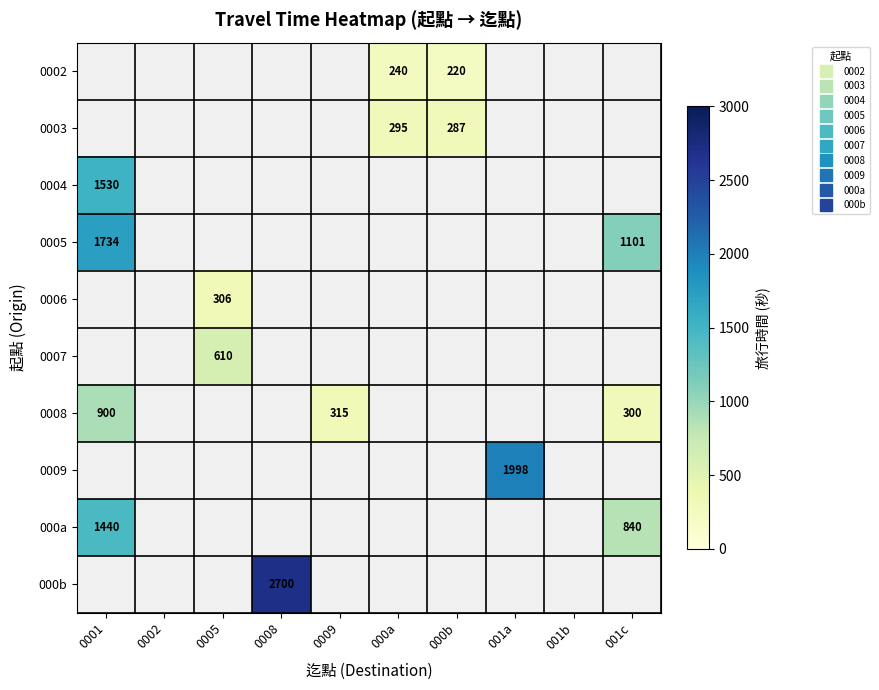

Count the number of data series in this chart.

10